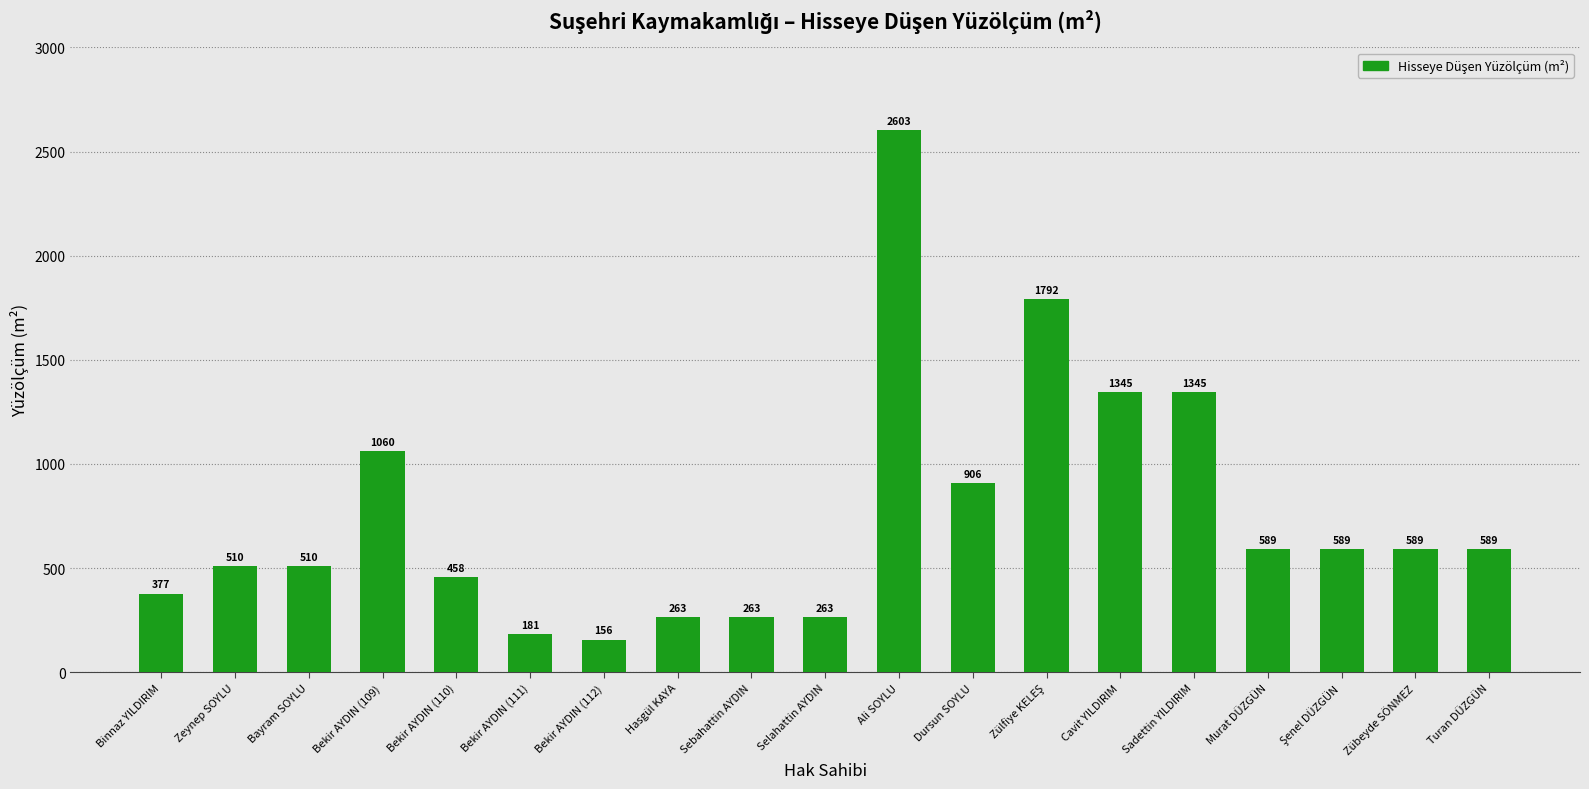

Which label corresponds to the smallest value in the chart?

Bekir AYDIN (112)